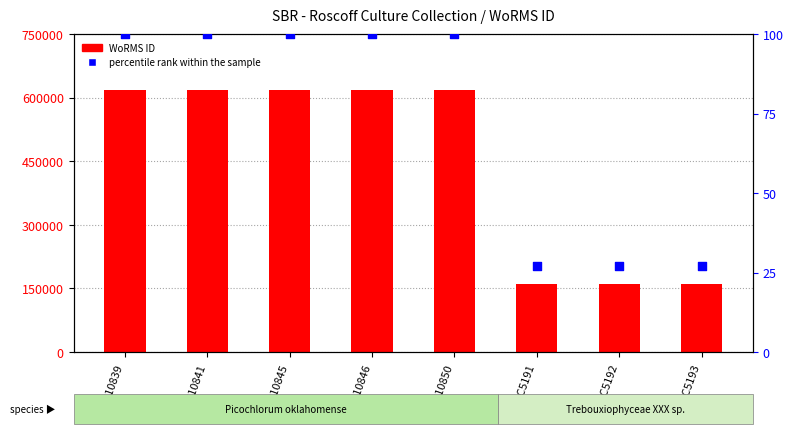

At how many categories does at least one series exceed 305421?

5